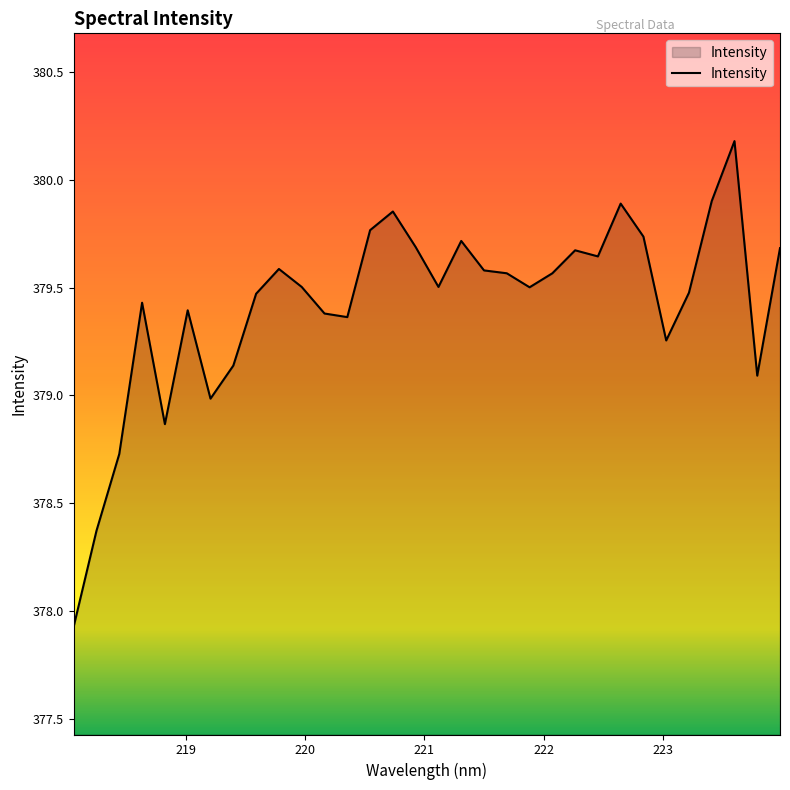

What is the minimum value shown in the chart?

377.9